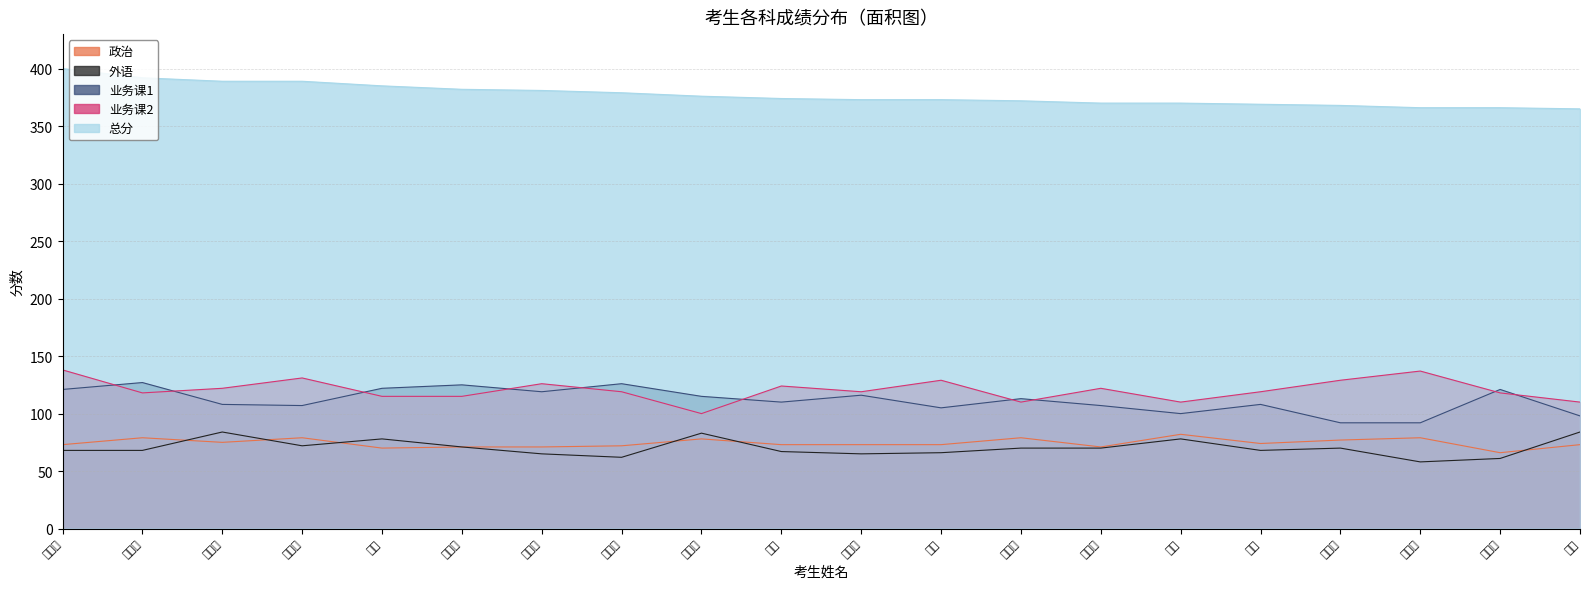

How many lines are shown in the chart?

5